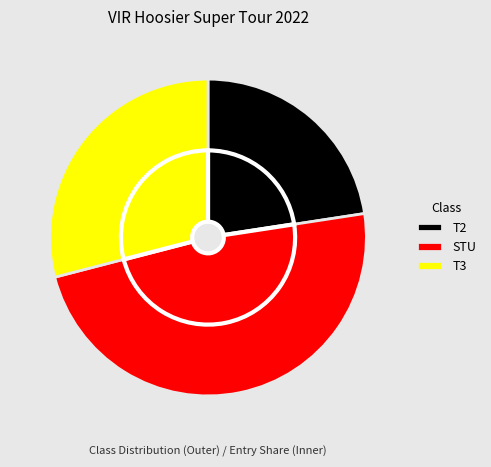

What percentage is the T3 slice, to the nearest percent?

29%